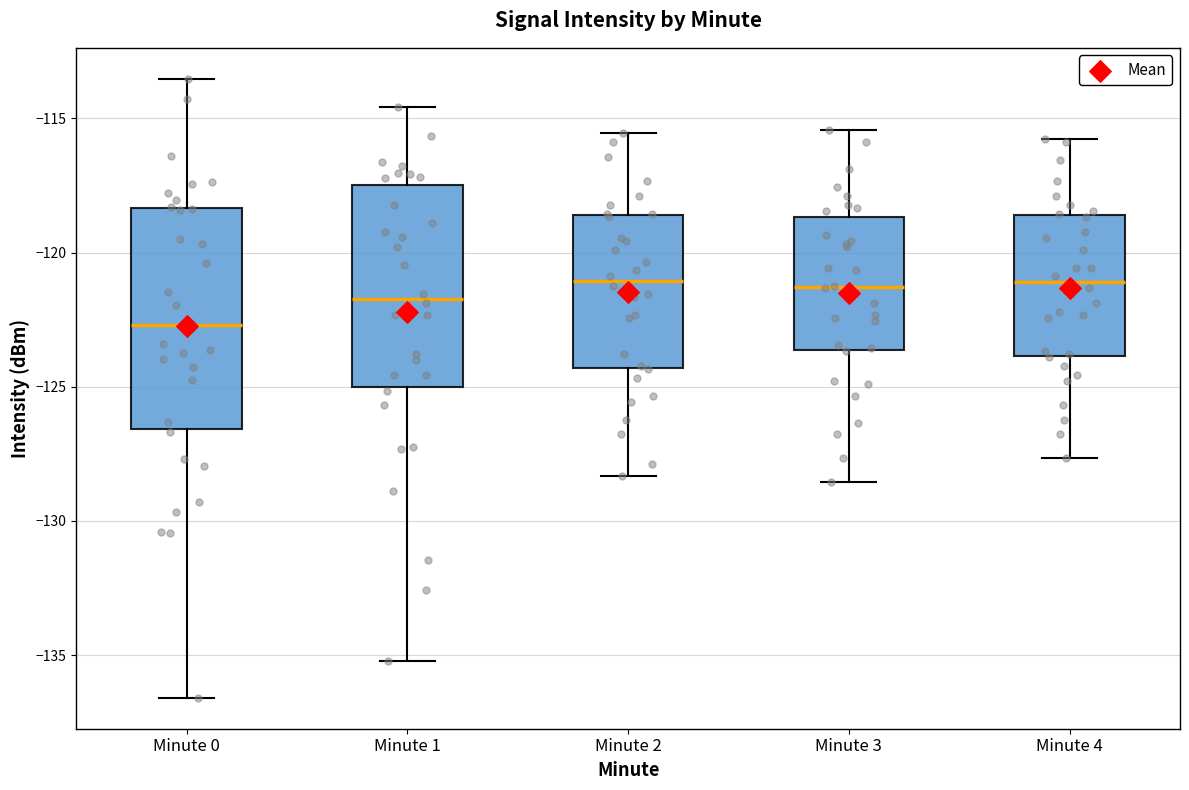

Which box has the lowest median line?

Minute 0